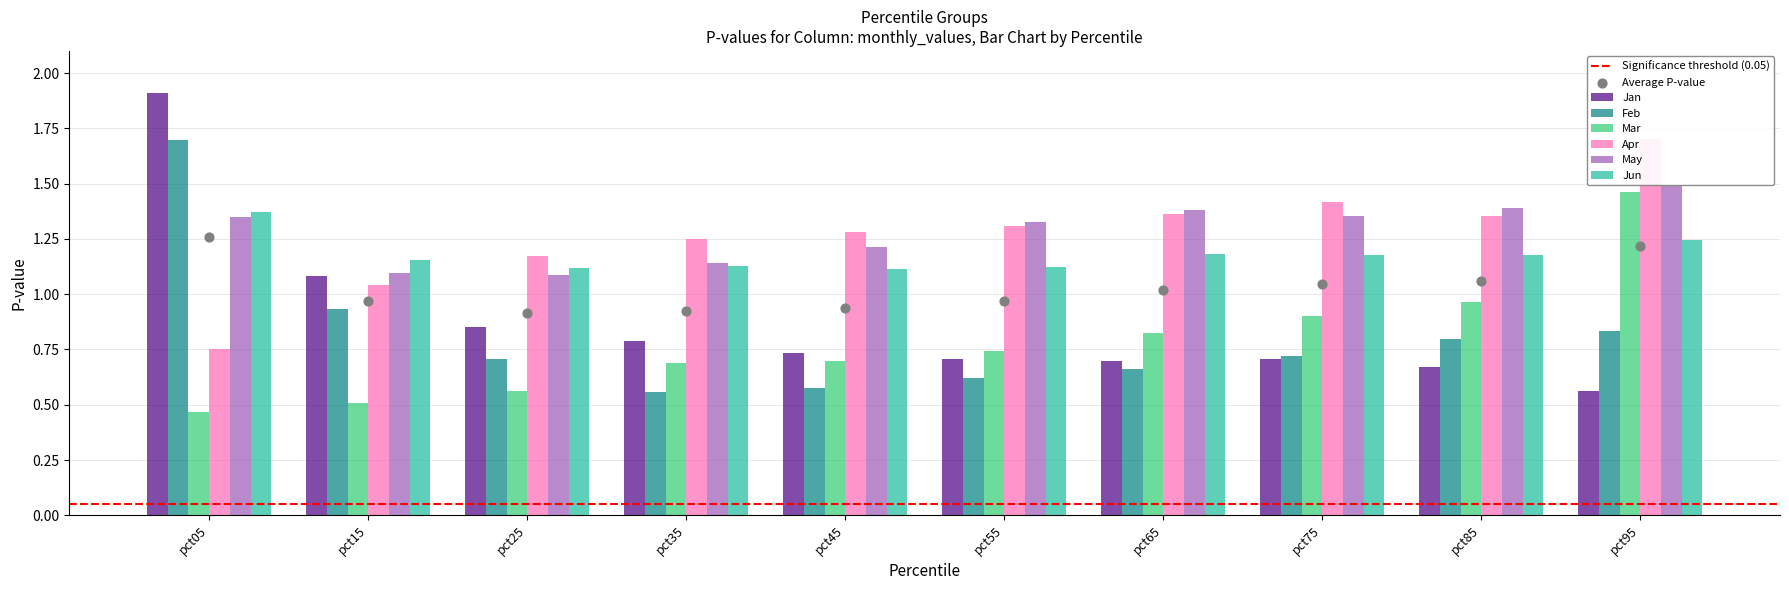

Is the value of Jan at pct25 greater than the value of Mar at pct05?

Yes